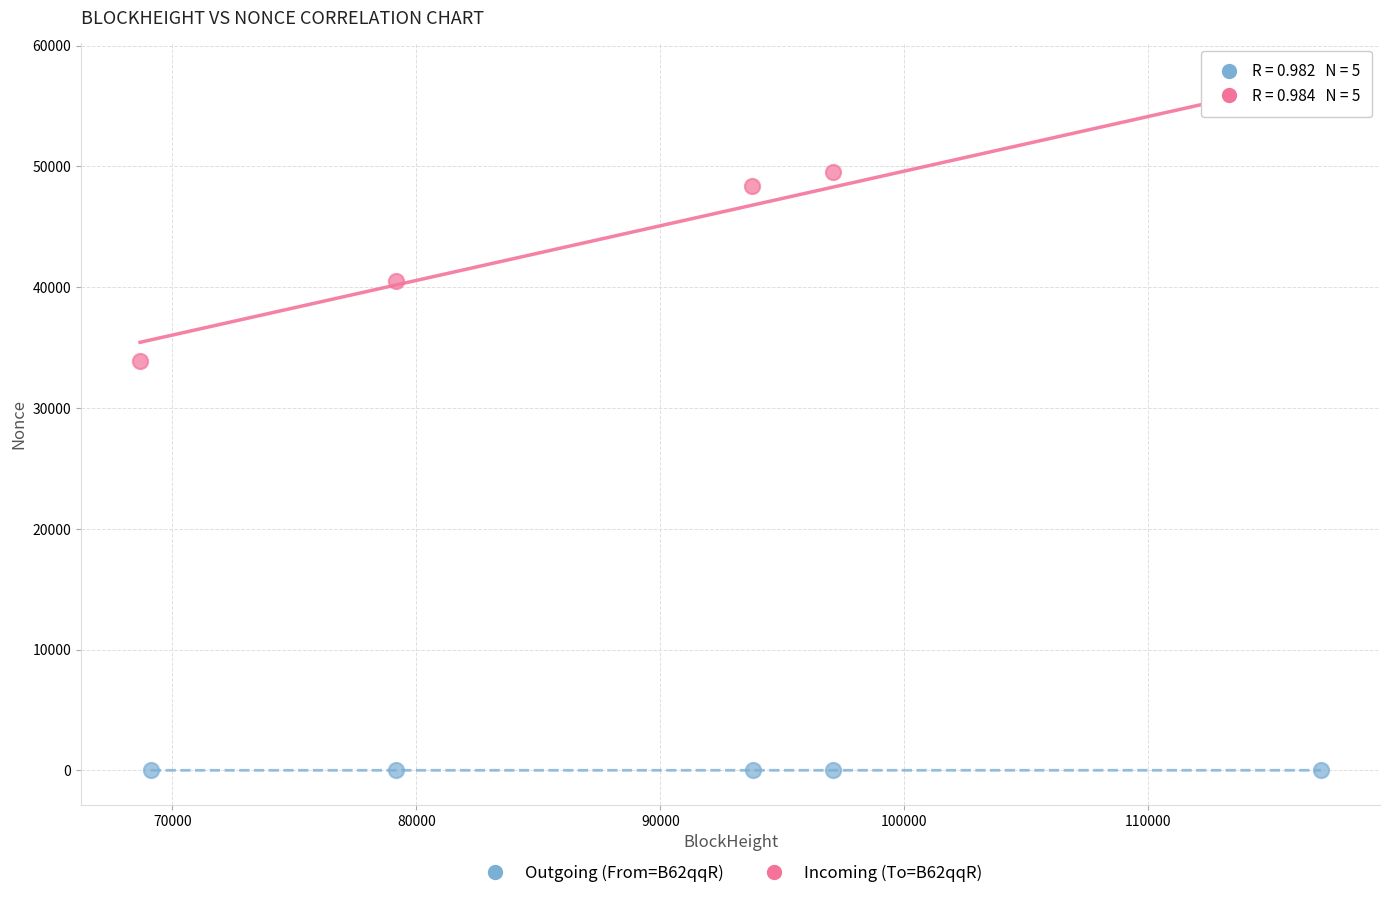

Which series reaches the minimum Y coordinate?

Outgoing (From=B62qqR)